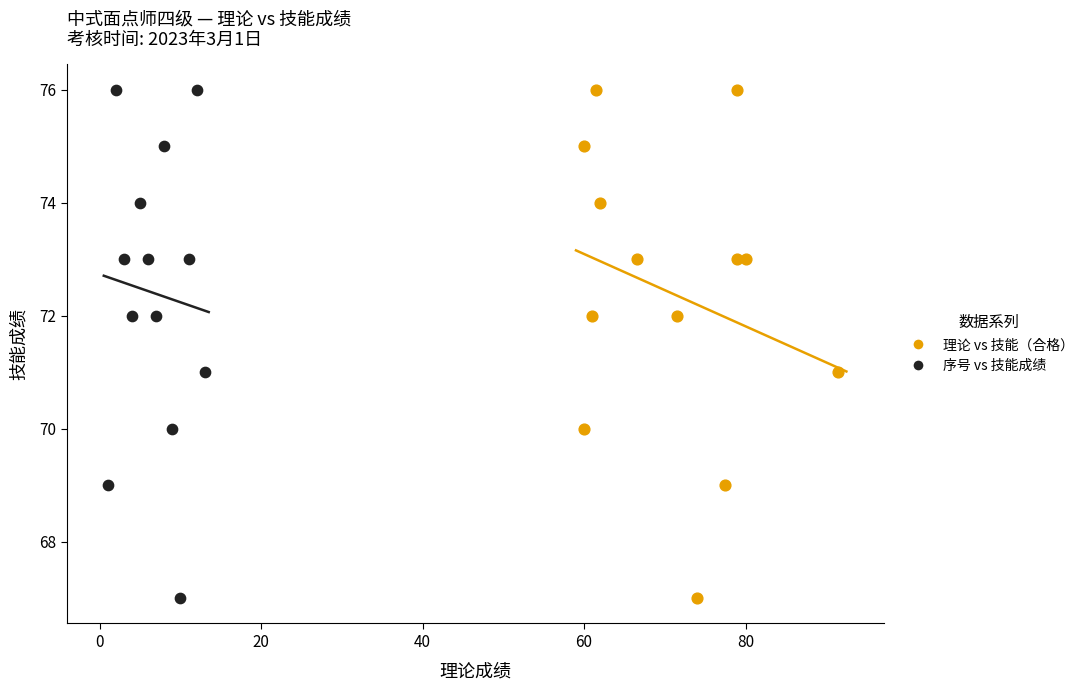

What are all the series names shown in the legend?

理论 vs 技能（合格）, 序号 vs 技能成绩